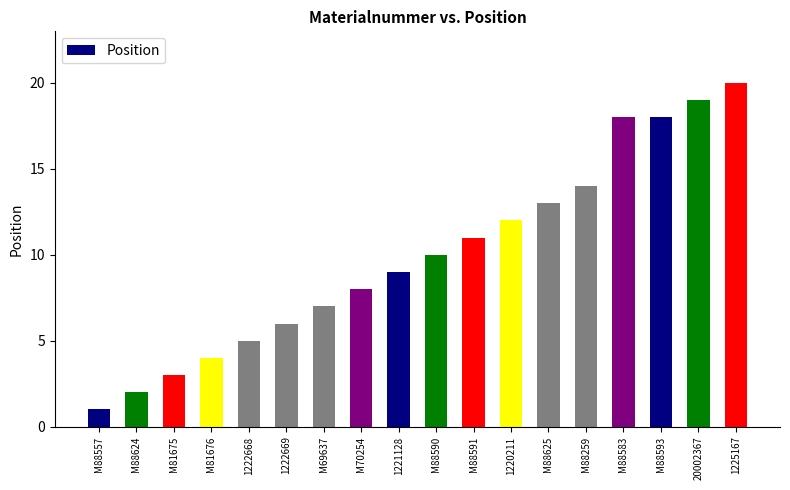

Does the chart contain stacked bars?

No